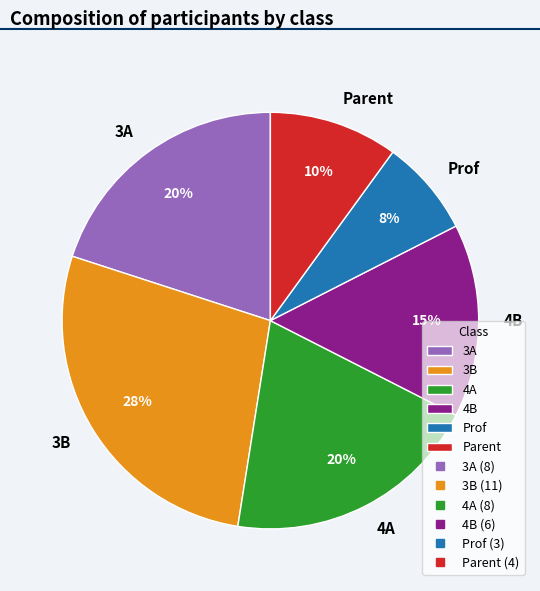

What is the ratio of the value at Parent to the value at 3B?

0.4